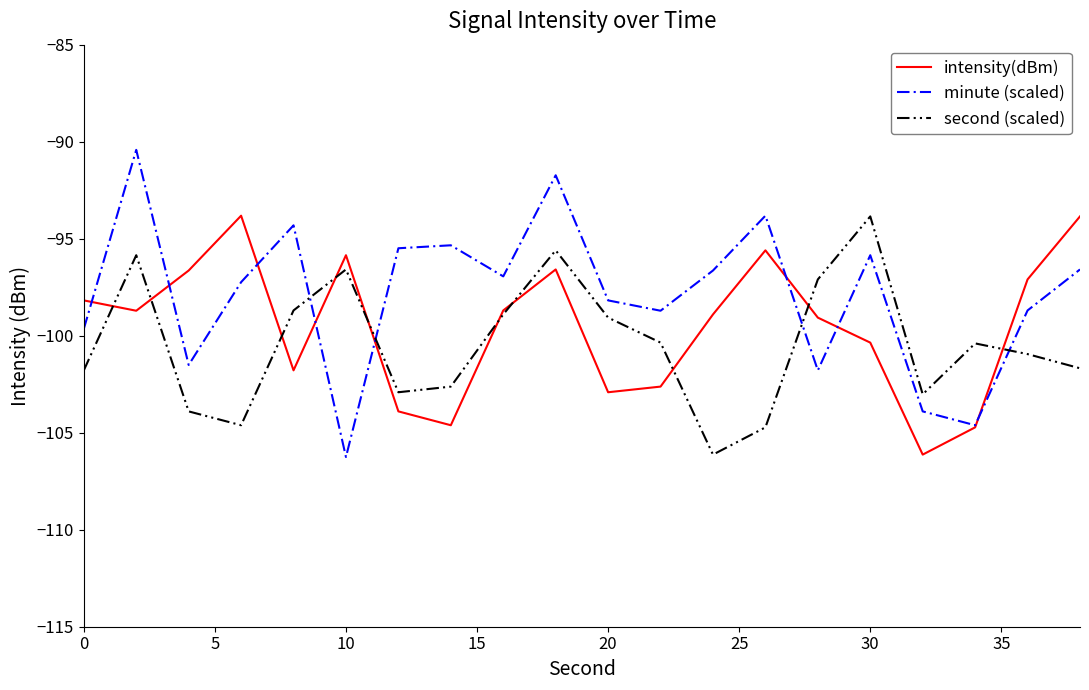

True or false: second (scaled) and minute (scaled) cross at least once.

True